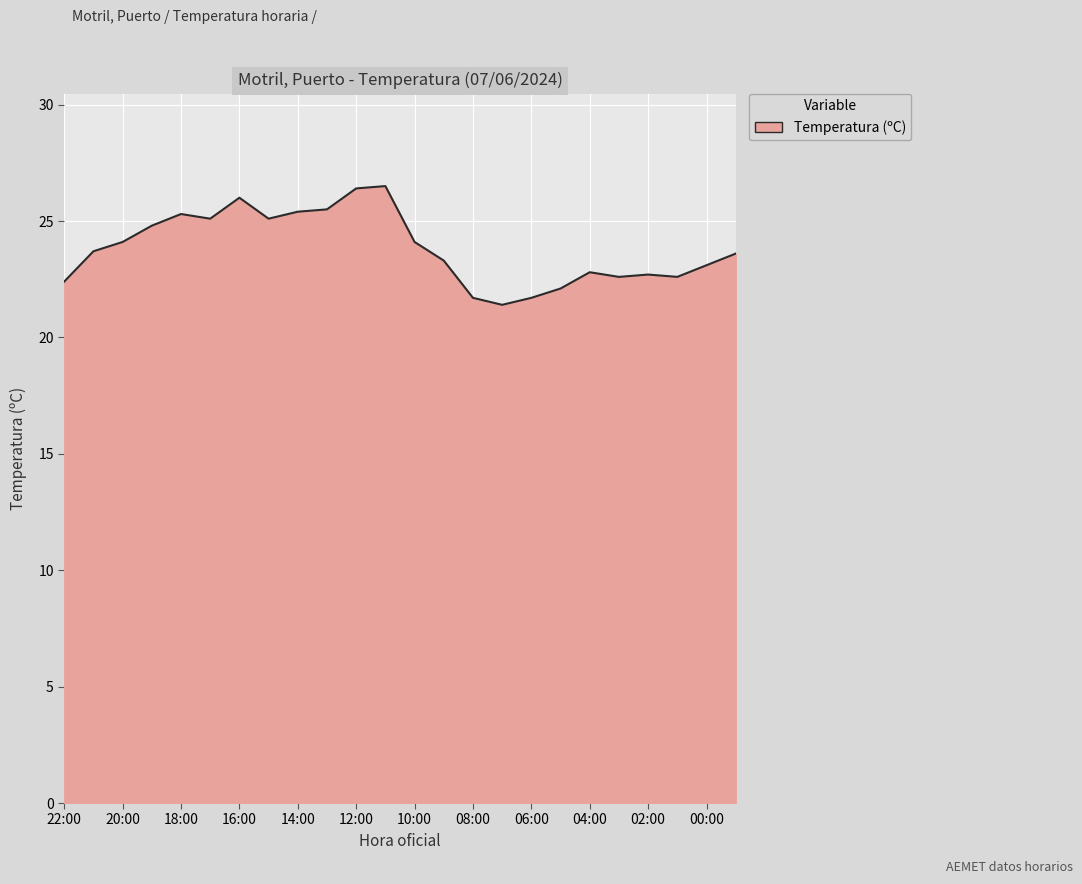

What is the smallest value displayed?

21.4